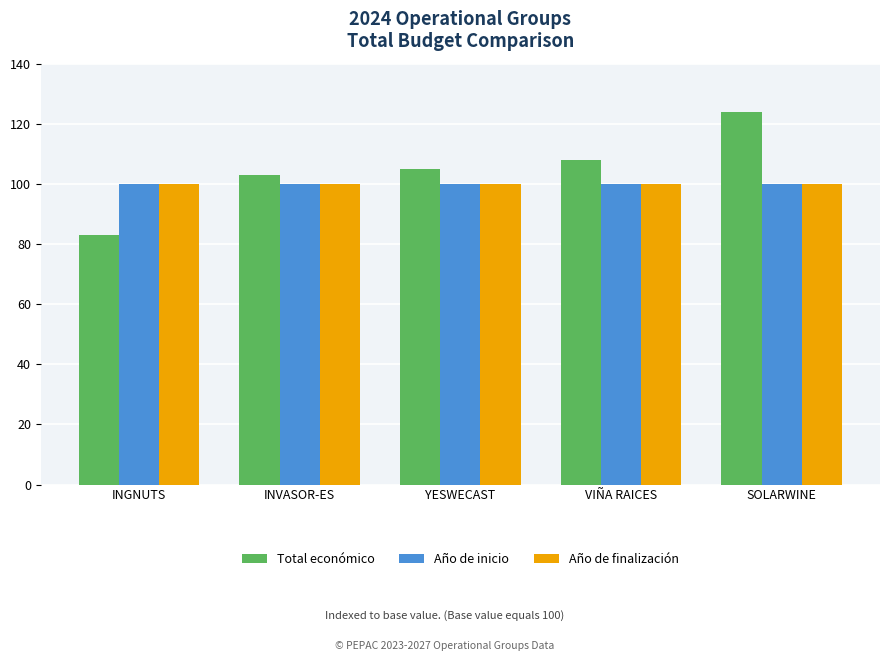

What is the difference between the highest and lowest values at INVASOR-ES?

3